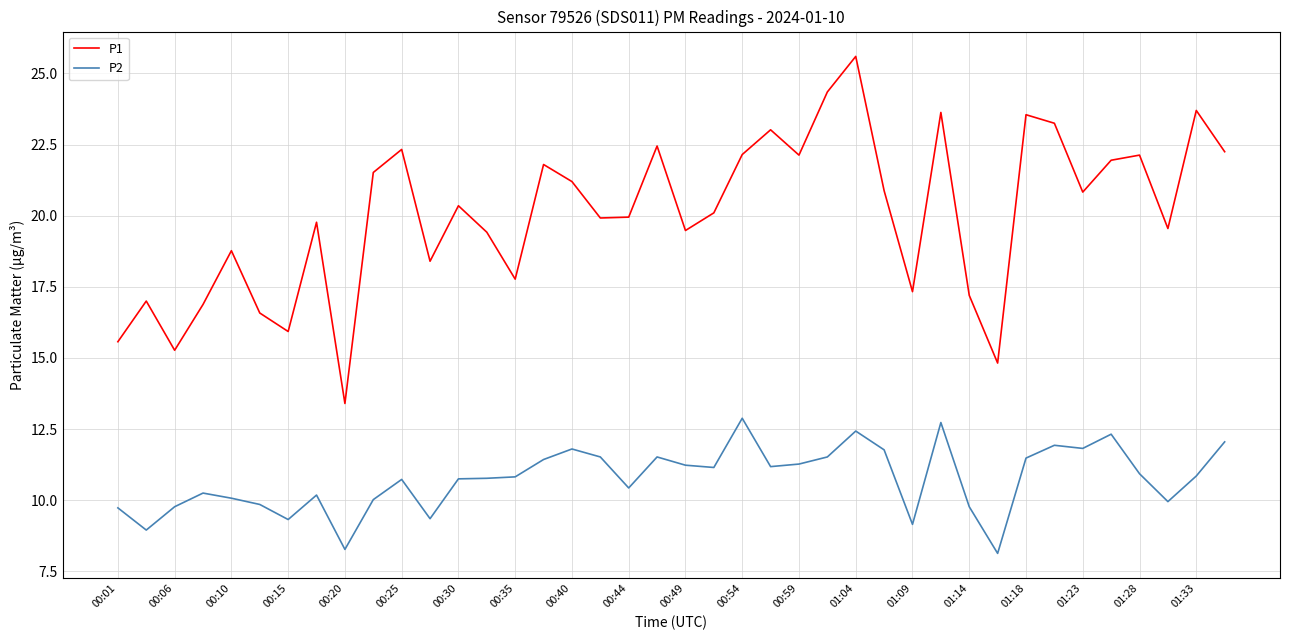

What is the greatest value displayed?

25.6